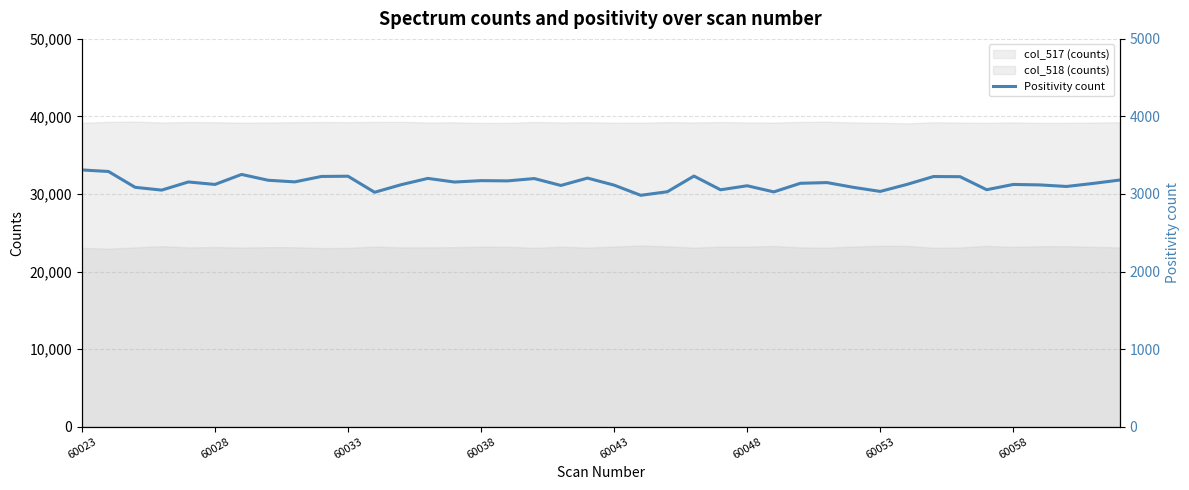

Is it true that col_518 (counts) equals 54842 at 60058?

False